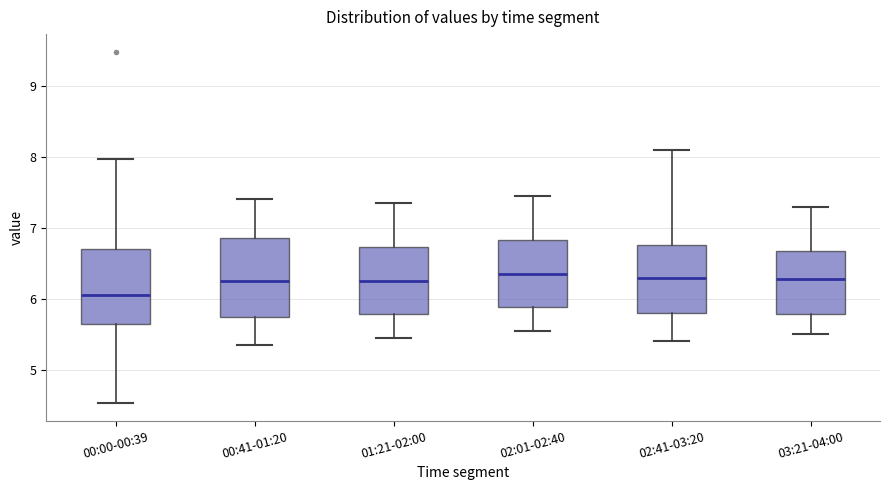

Reading left to right, read every box against the y-axis: the position of its median line, the range the box covers, and the ends of its whiskers. The values are not printed on the chart, so give them approximately, as read against the axis.

00:00-00:39: median 6.1, box 5.7 to 6.7, whiskers 4.5 to 8.0
00:41-01:20: median 6.3, box 5.7 to 6.9, whiskers 5.4 to 7.4
01:21-02:00: median 6.3, box 5.8 to 6.7, whiskers 5.5 to 7.4
02:01-02:40: median 6.4, box 5.9 to 6.8, whiskers 5.6 to 7.5
02:41-03:20: median 6.3, box 5.8 to 6.8, whiskers 5.4 to 8.1
03:21-04:00: median 6.3, box 5.8 to 6.7, whiskers 5.5 to 7.3